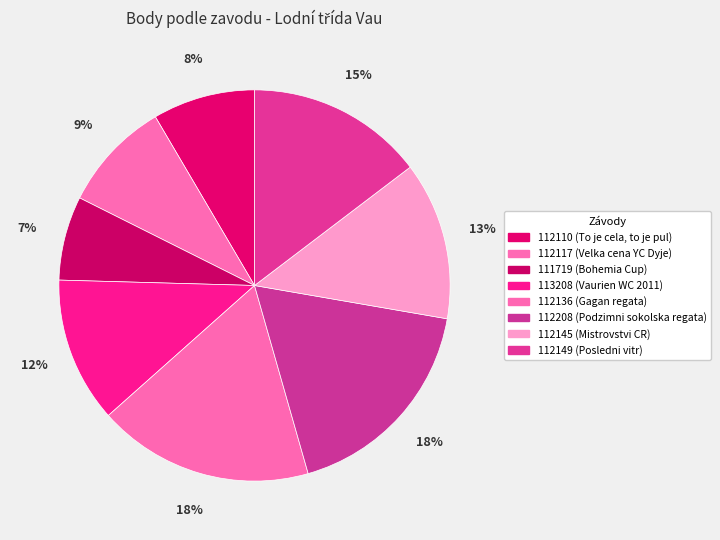

Is it true that 112208 is 11% of the pie?

False